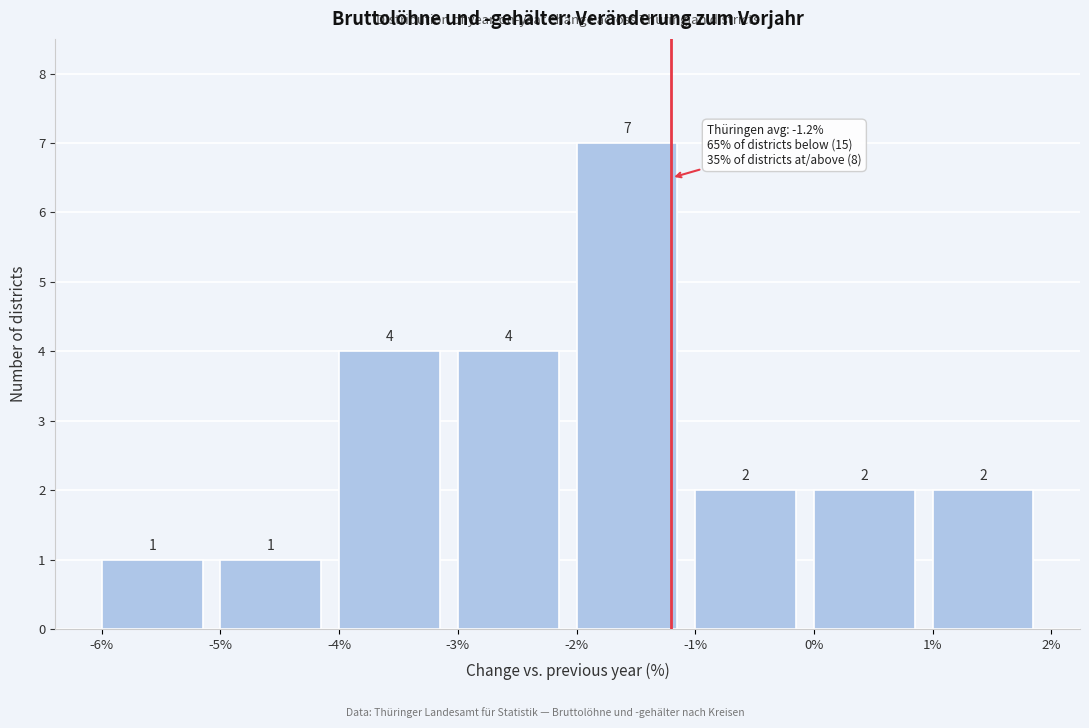

Reading left to right, transcribe this chart: for each bar, give the range it covers on the x-axis and its height.

-6% to -5%: 1
-5% to -4%: 1
-4% to -3%: 4
-3% to -2%: 4
-2% to -1%: 7
-1% to 0%: 2
0% to 1%: 2
1% to 2%: 2